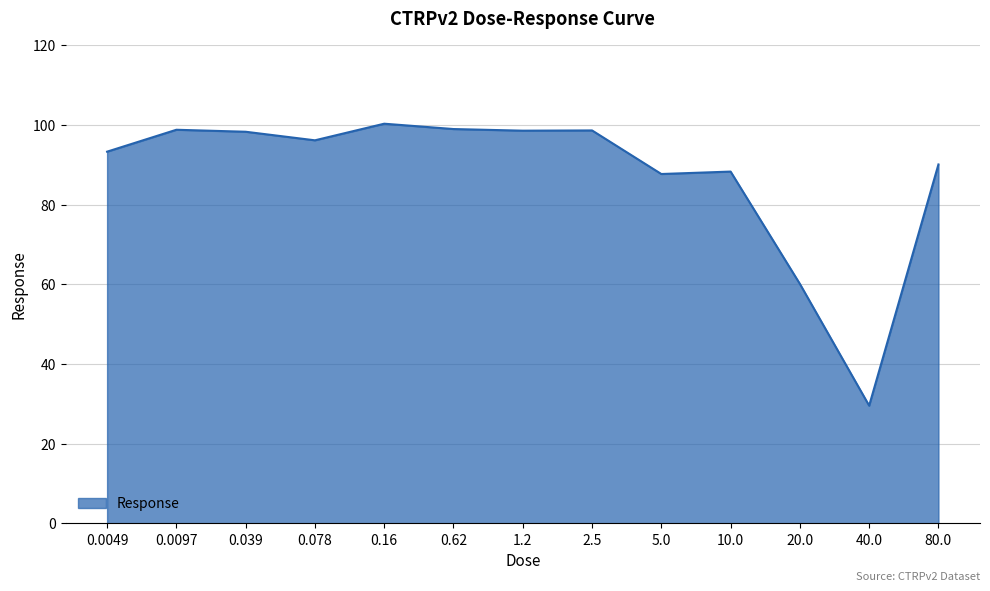

Between 2.5 and 80.0, which is larger?

2.5